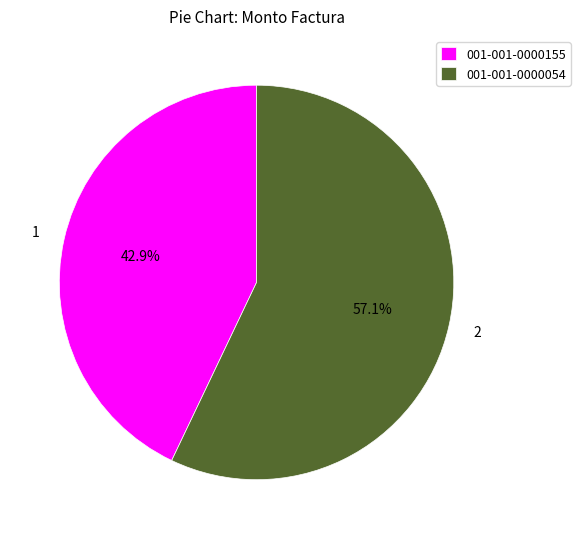

What portion of the pie excludes 001-001-0000155?

57.1%